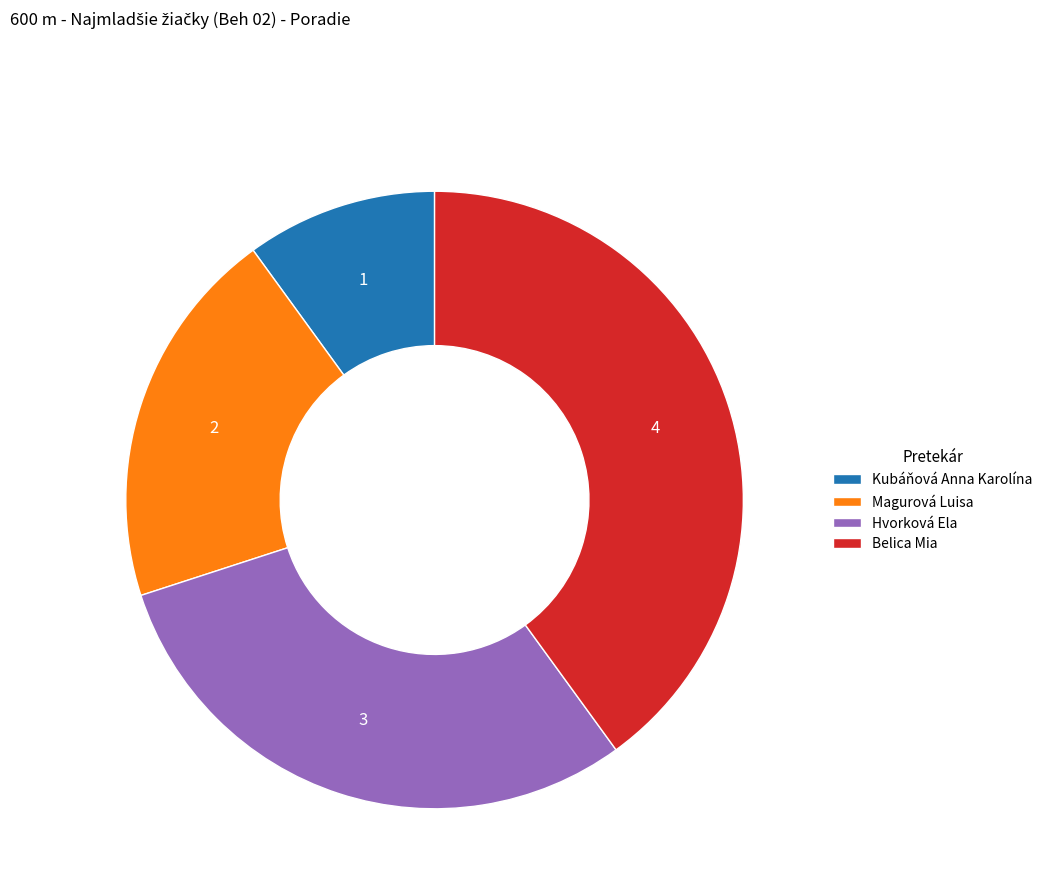

Does any single category account for the majority?

No